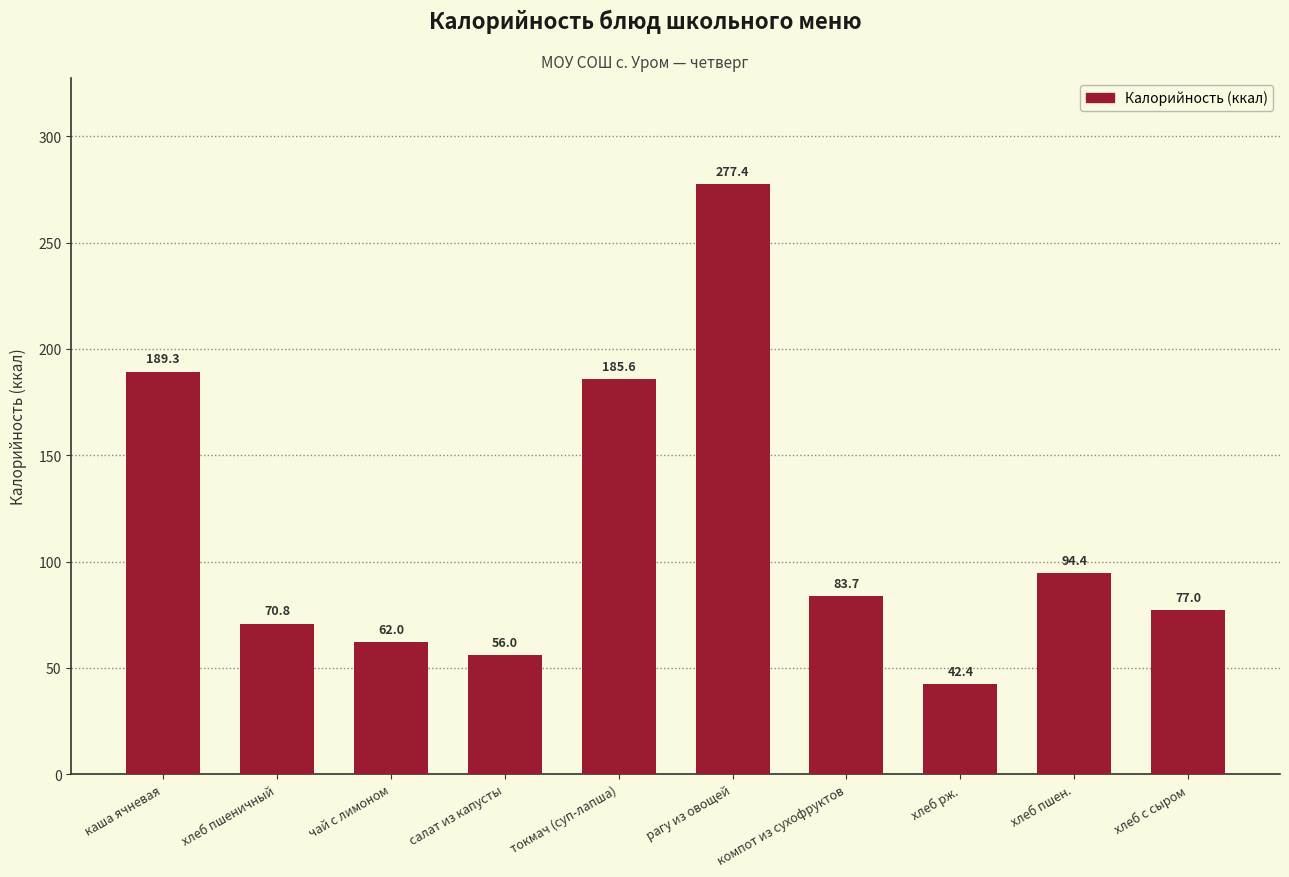

The chart shows a value of 24.0 at хлеб с сыром. True or false?

False